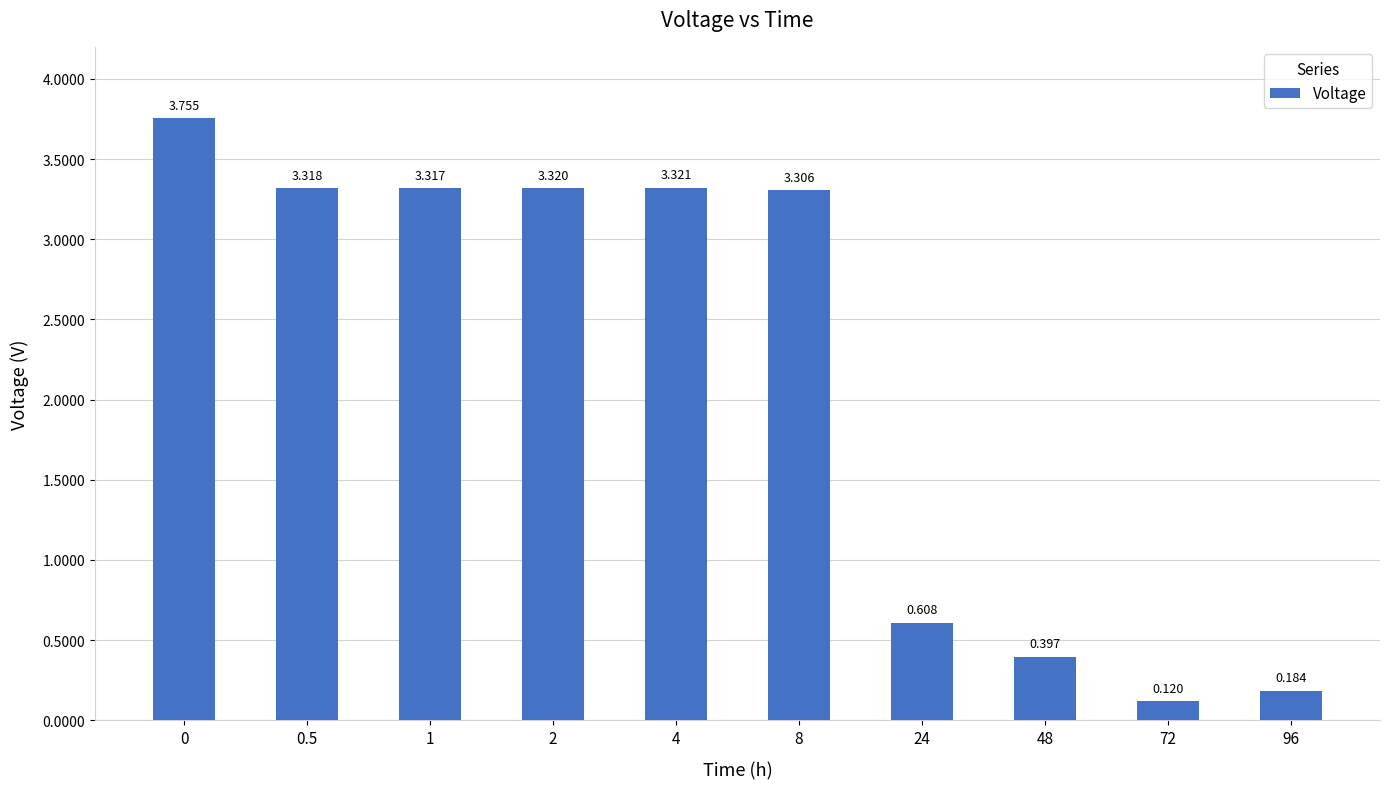

How many data points does each series have?

10